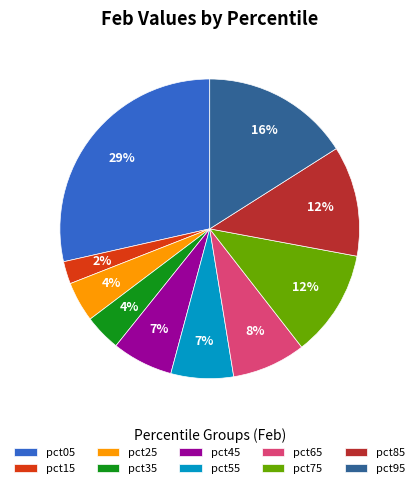

Do pct25 and pct45 together represent more than half of the pie?

No